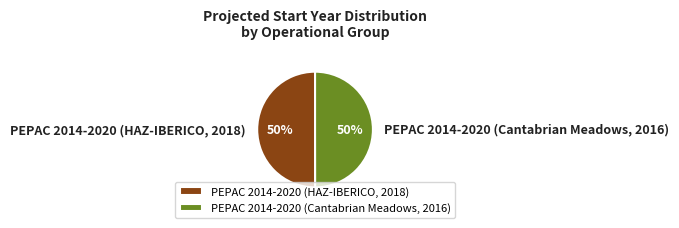

True or false: PEPAC 2014-2020 (Cantabrian Meadows, 2016) accounts for 50% of the total.

True